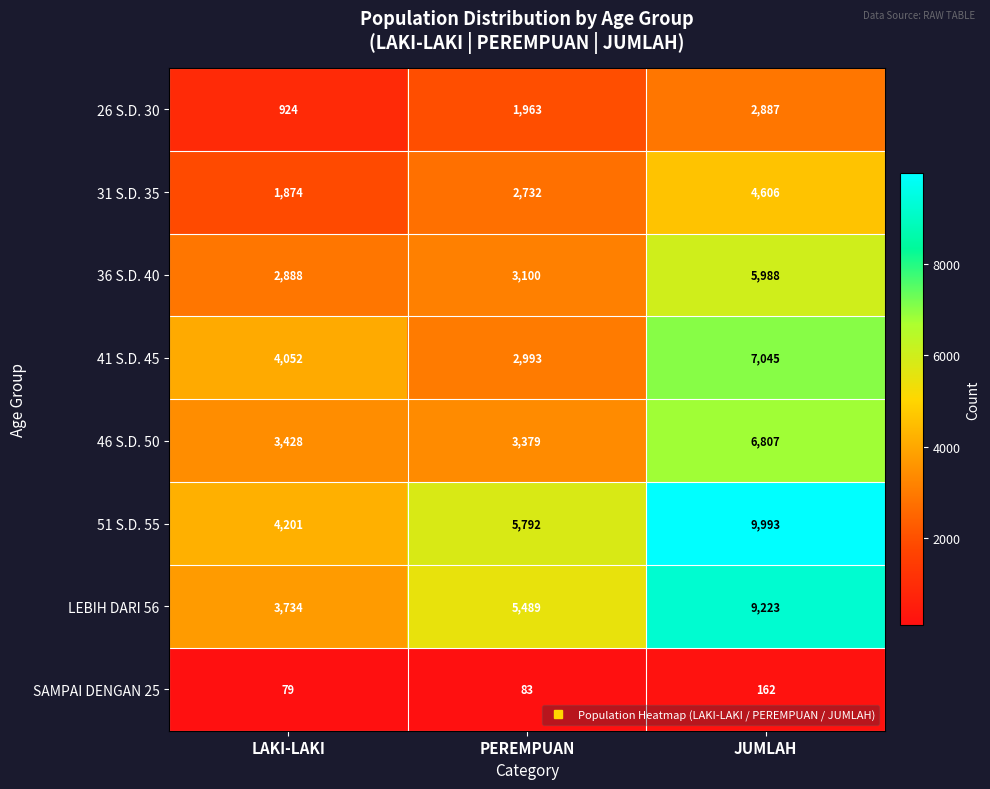

Count the number of categories in the chart.

3